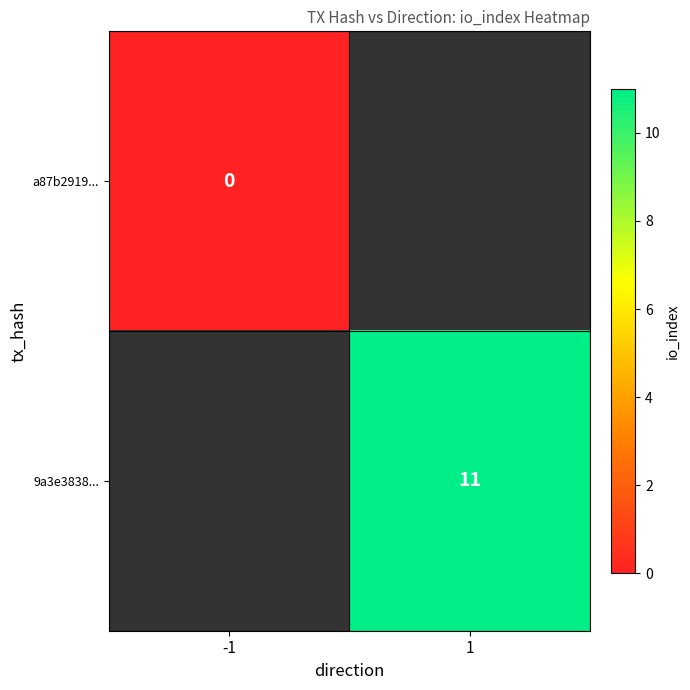

The 9a3e3838... series shows 5 at 1. True or false?

False